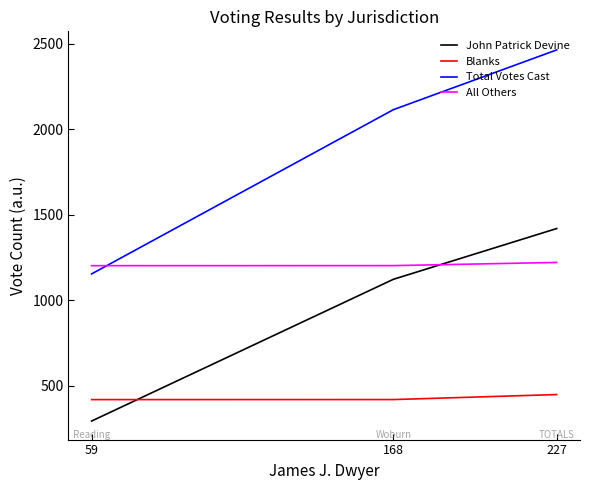

What is the maximum value for Total Votes Cast?

2465.1